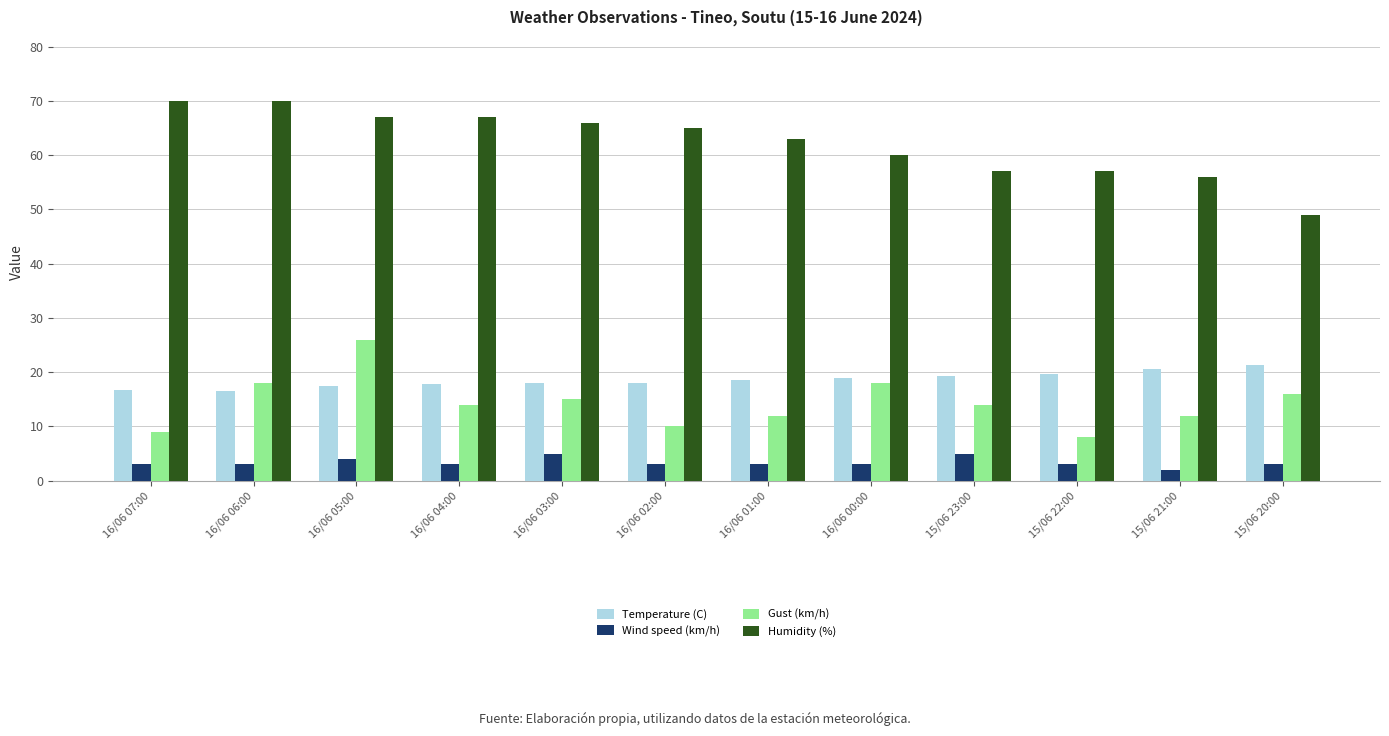

What is the lowest value of the Wind speed (km/h) series?

2.0